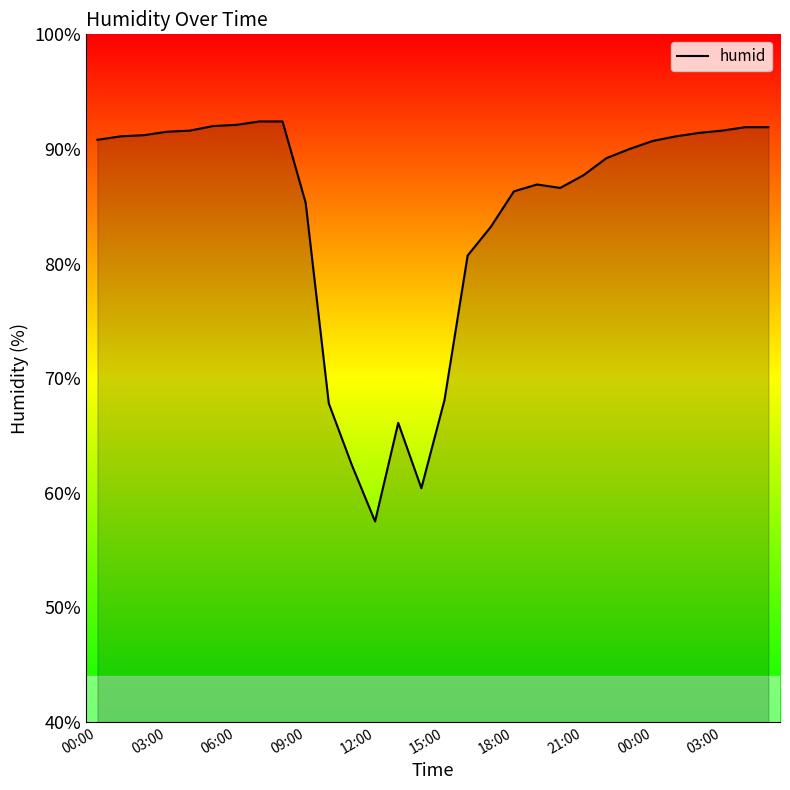

What is the difference between the maximum and minimum values?

34.9